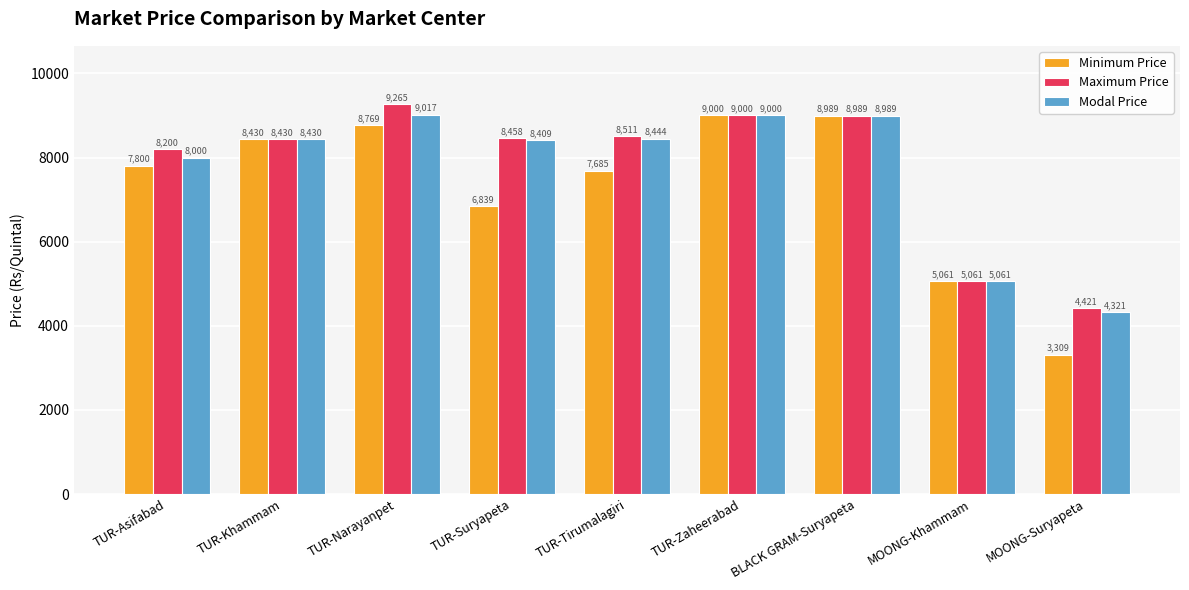

At how many categories does at least one series exceed 5084?

7